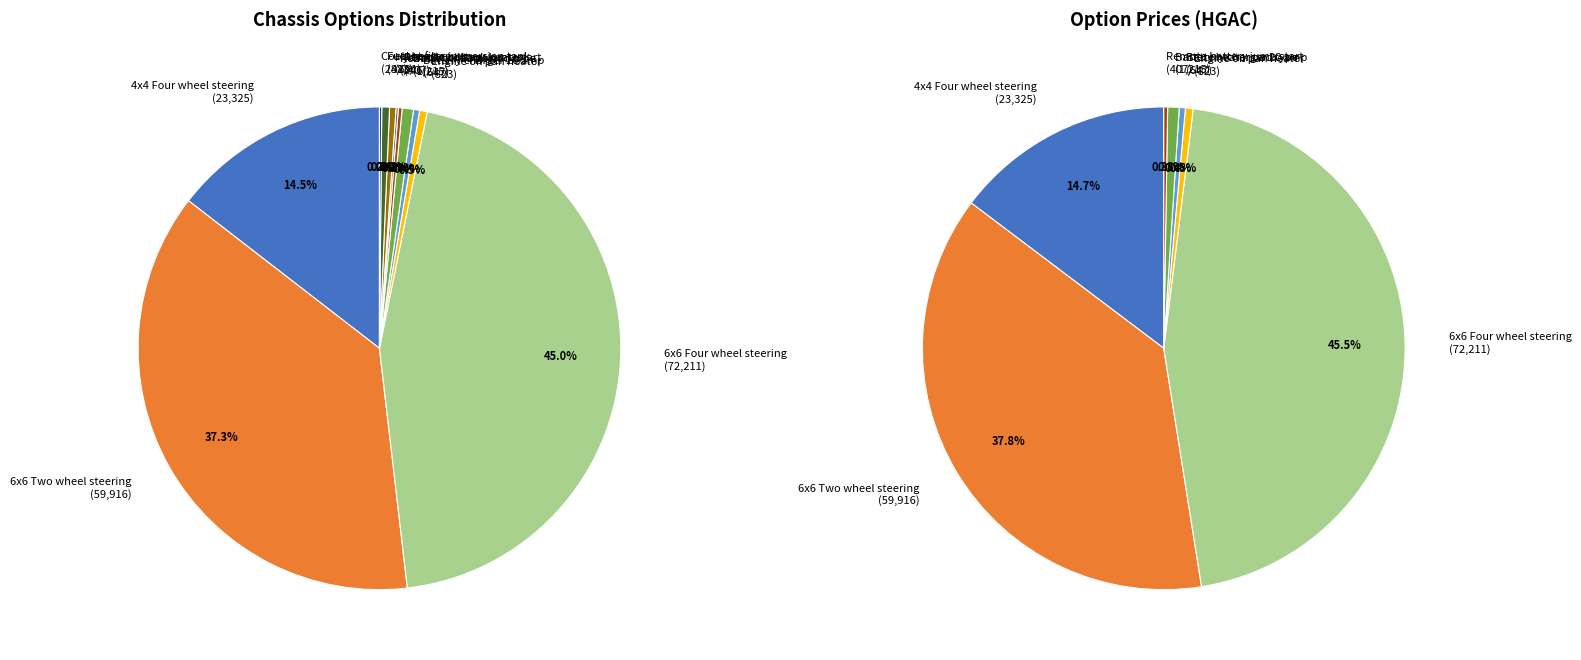

The 4x4 Four wheel steering slice represents 6% of the pie. True or false?

False